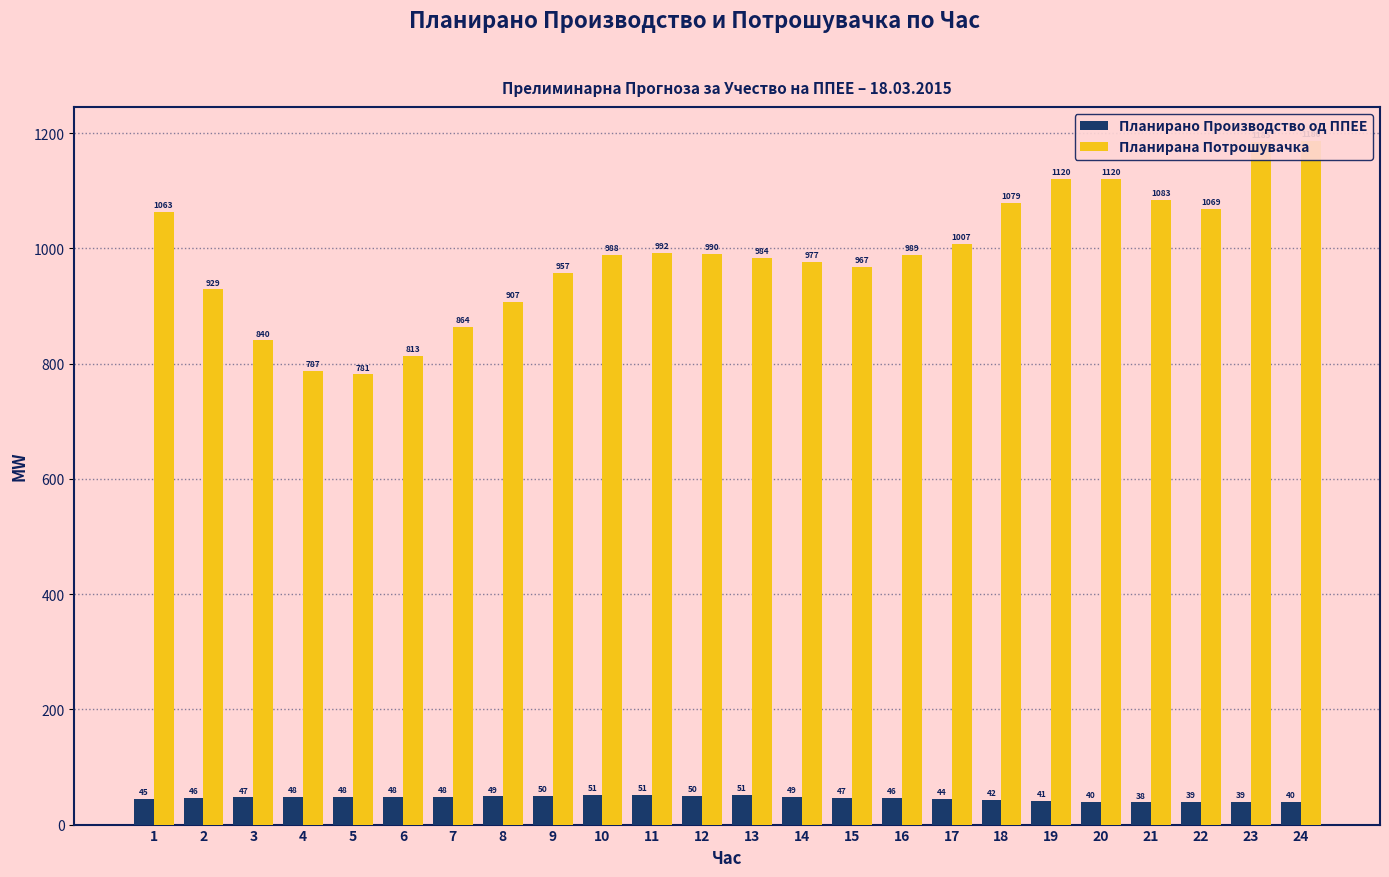

At which label does Планирана Потрошувачка reach its minimum?

5